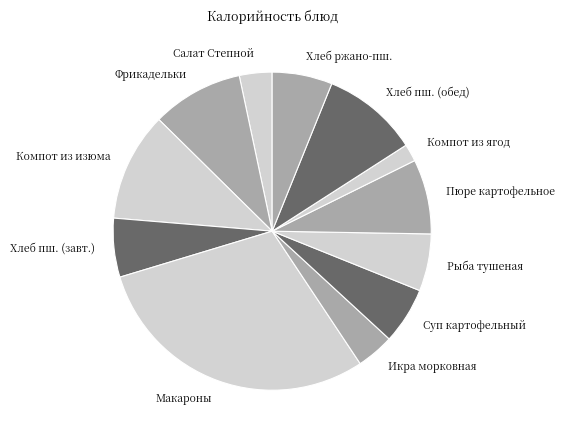

Count the number of slices in the pie.

12